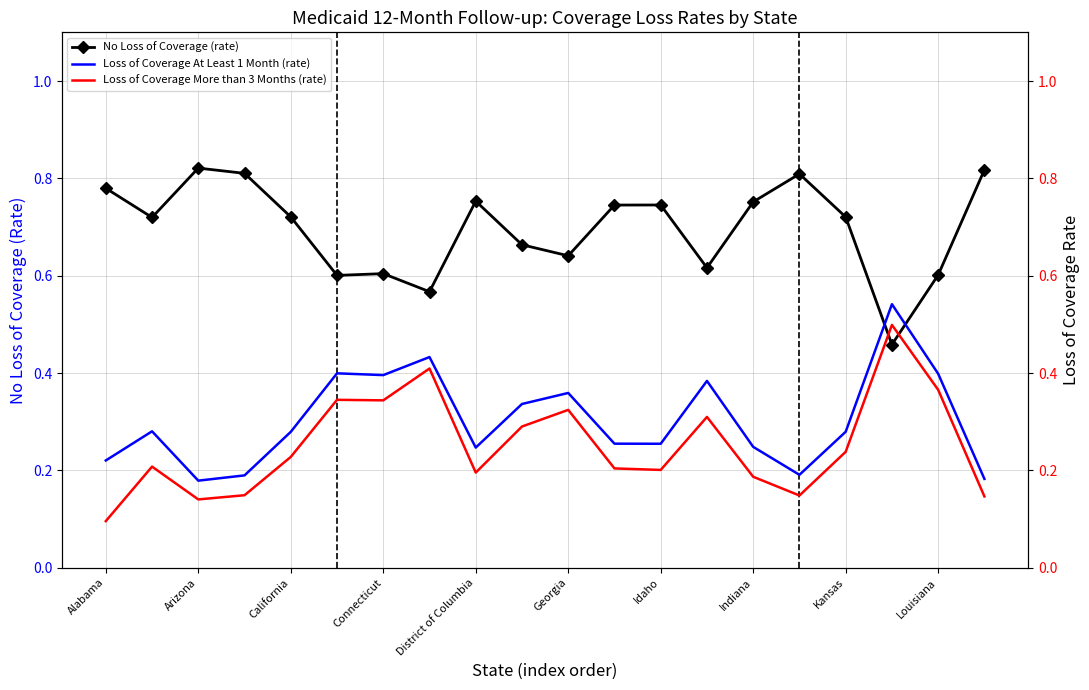

The value of No Loss of Coverage (rate) at Louisiana is 0.3. True or false?

False